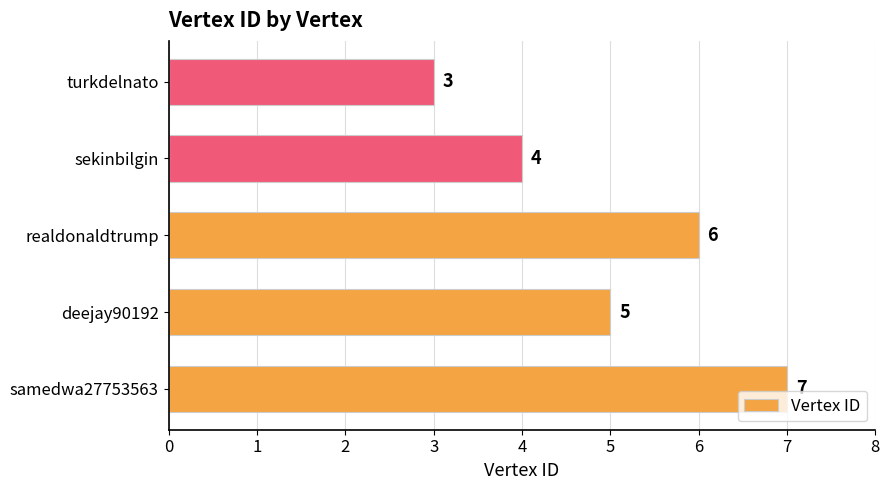

What is the sum of all values?

25